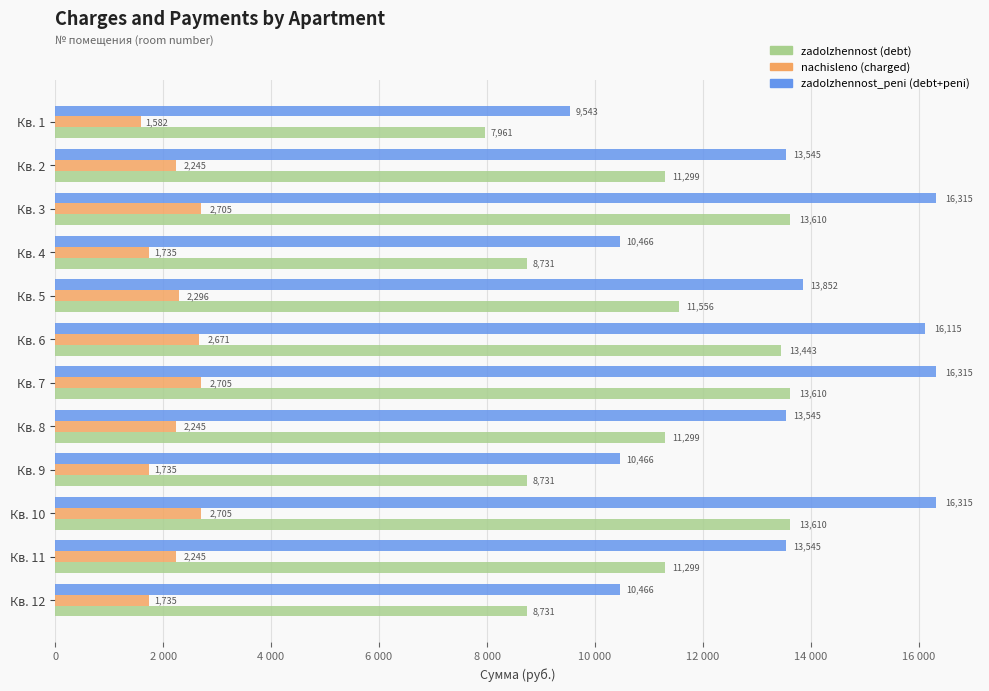

What are all the series names shown in the legend?

zadolzhennost (debt), nachisleno (charged), zadolzhennost_peni (debt+peni)